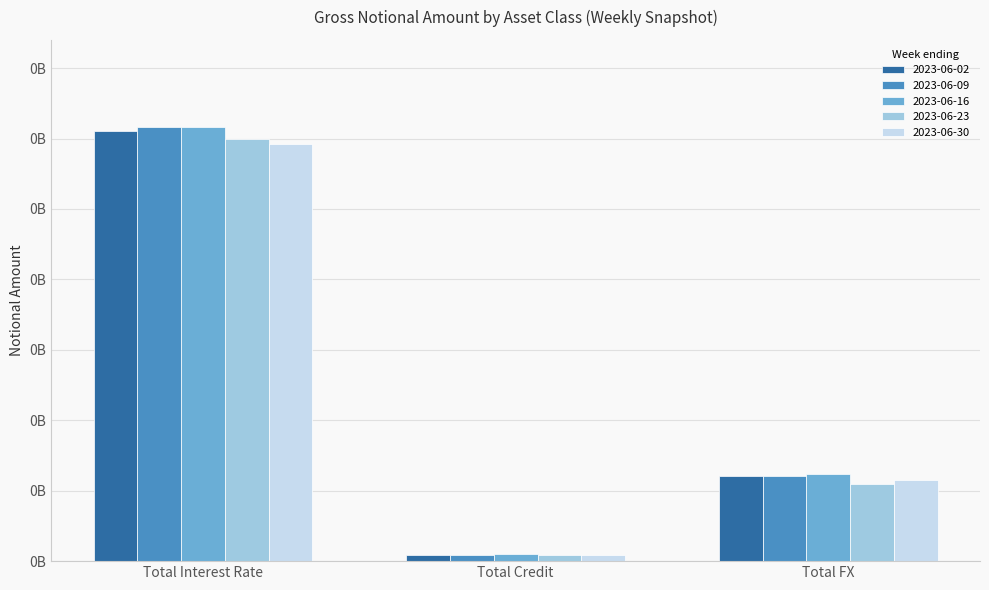

Which series has the largest total across all categories?

2023-06-16